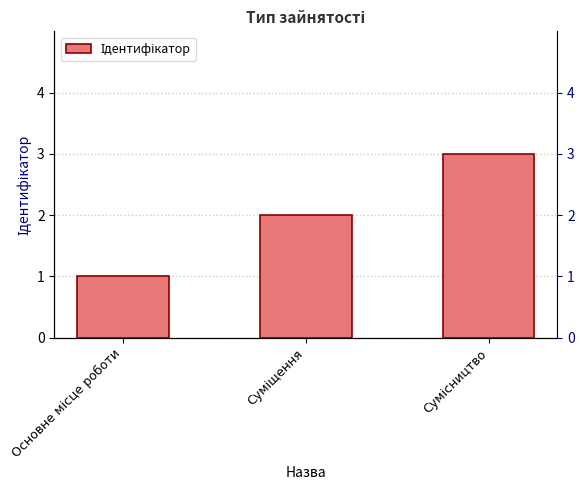

Reading left to right, list all the values displayed in this chart.

1	2	3